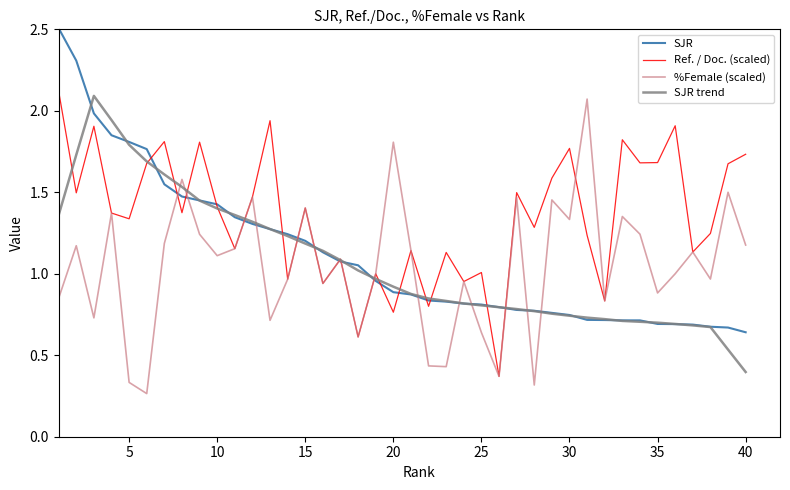

In Ref. / Doc. (scaled), how many points are higher than both neighbors (excluding endpoints)?

14